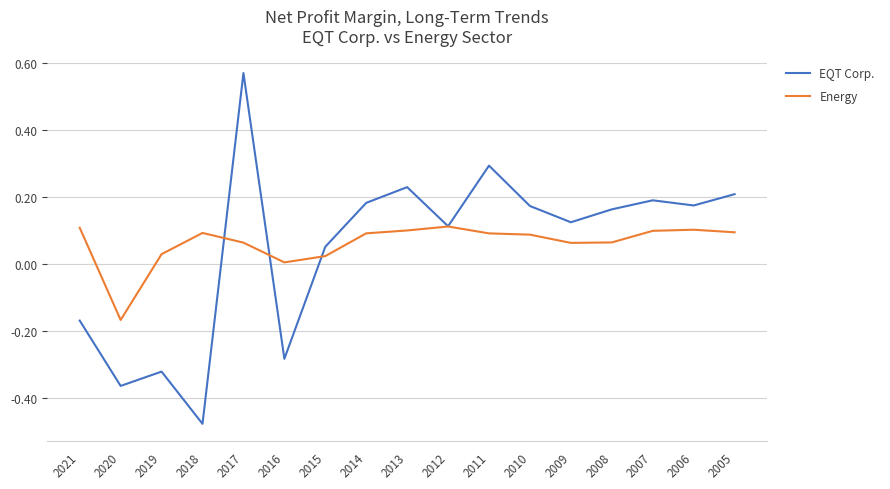

What is the difference between the highest and lowest values at 2021?

0.3